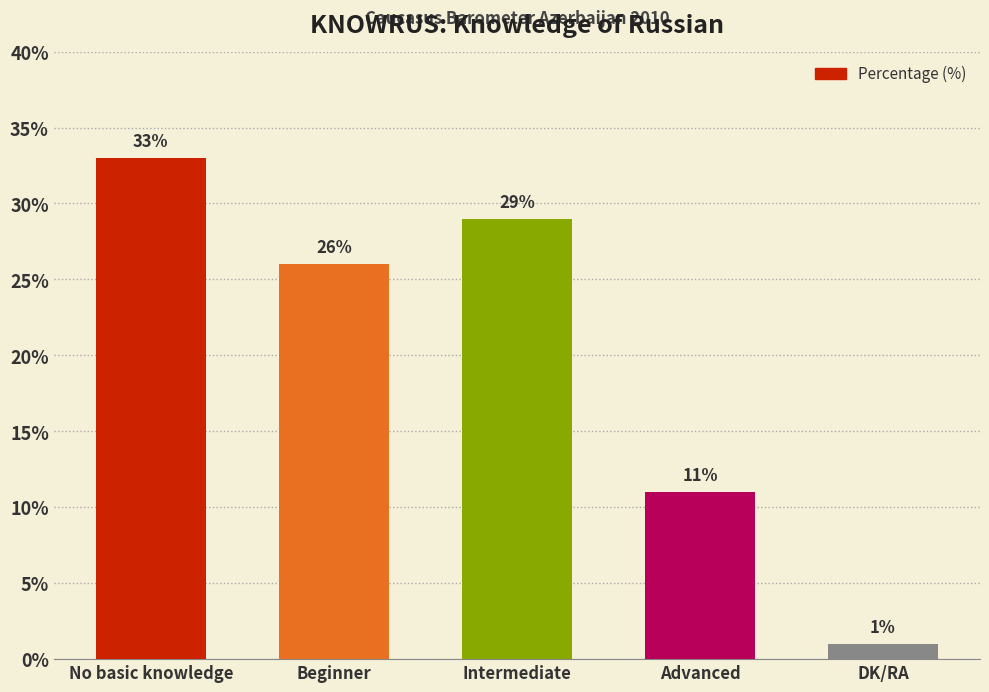

What is the difference between the maximum and minimum values?

32